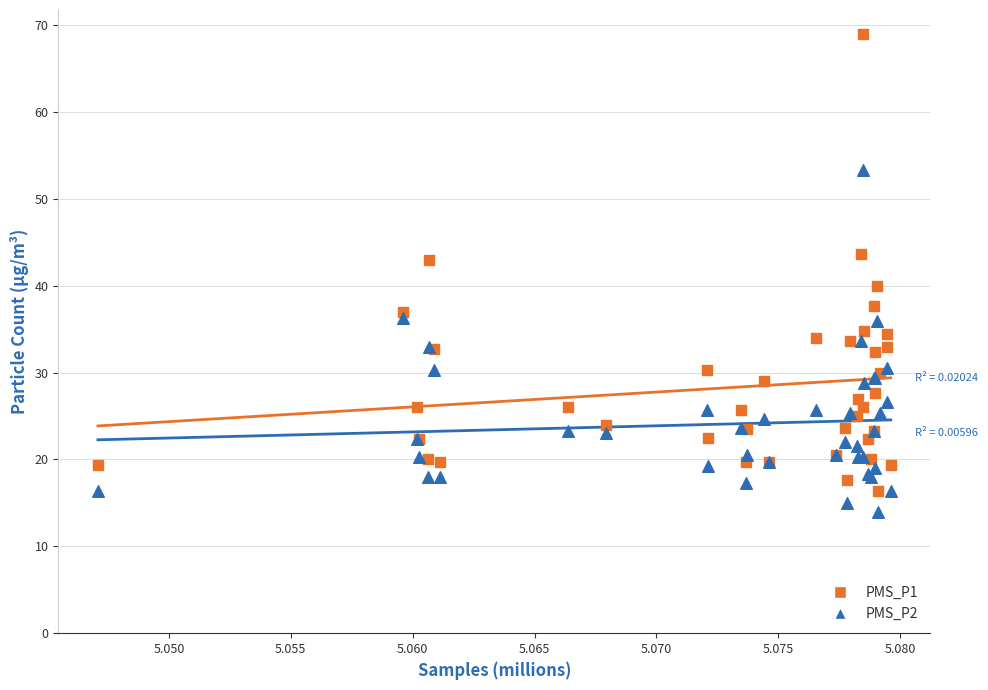

What are all the series names shown in the legend?

PMS_P1, PMS_P2